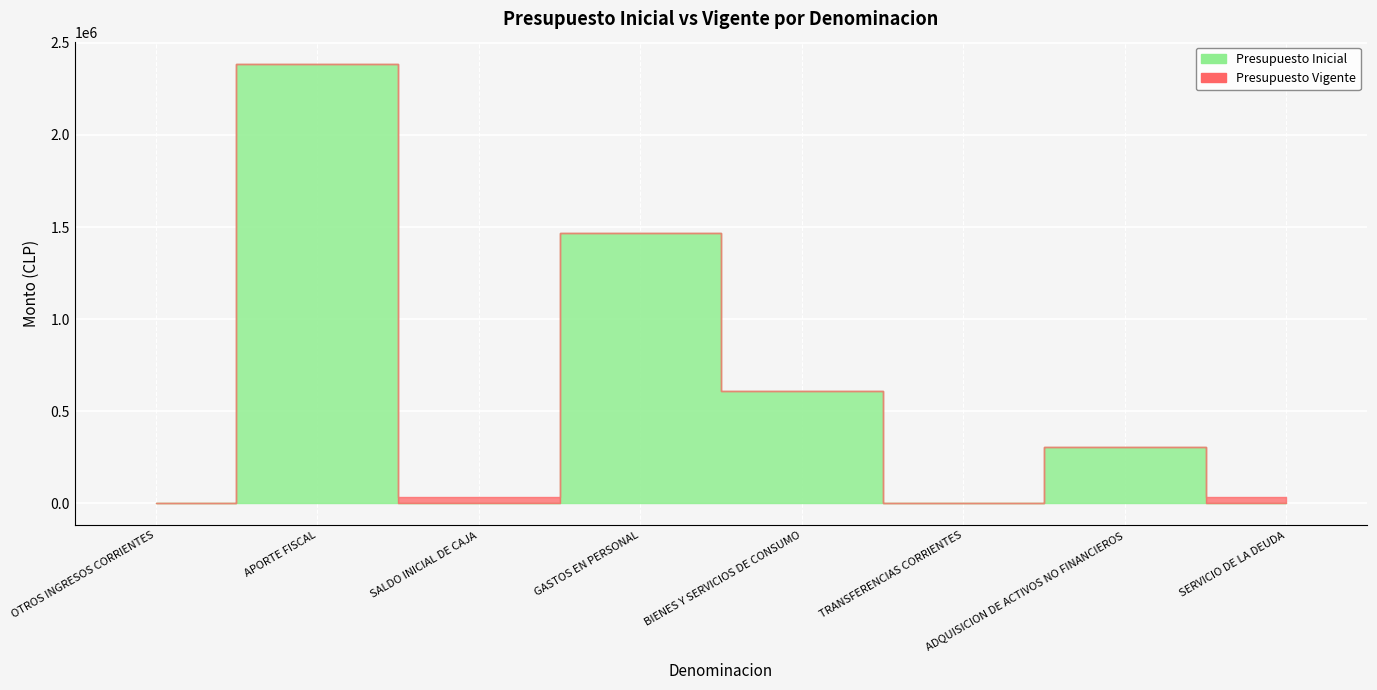

In Presupuesto Vigente, how many points are higher than both neighbors (excluding endpoints)?

3